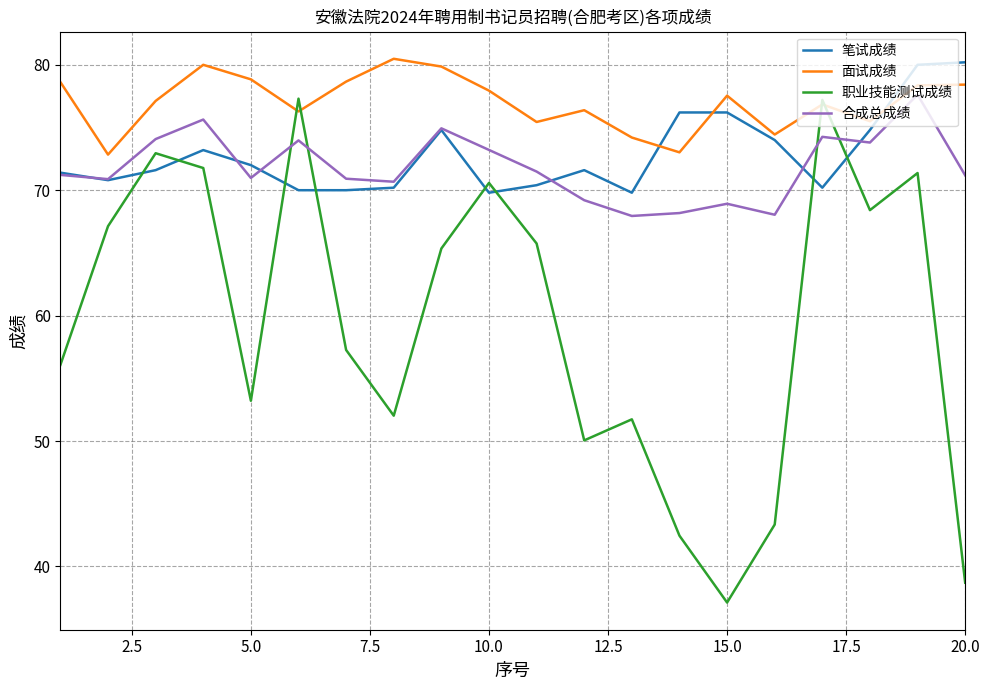

Which series has the largest total across all categories?

面试成绩